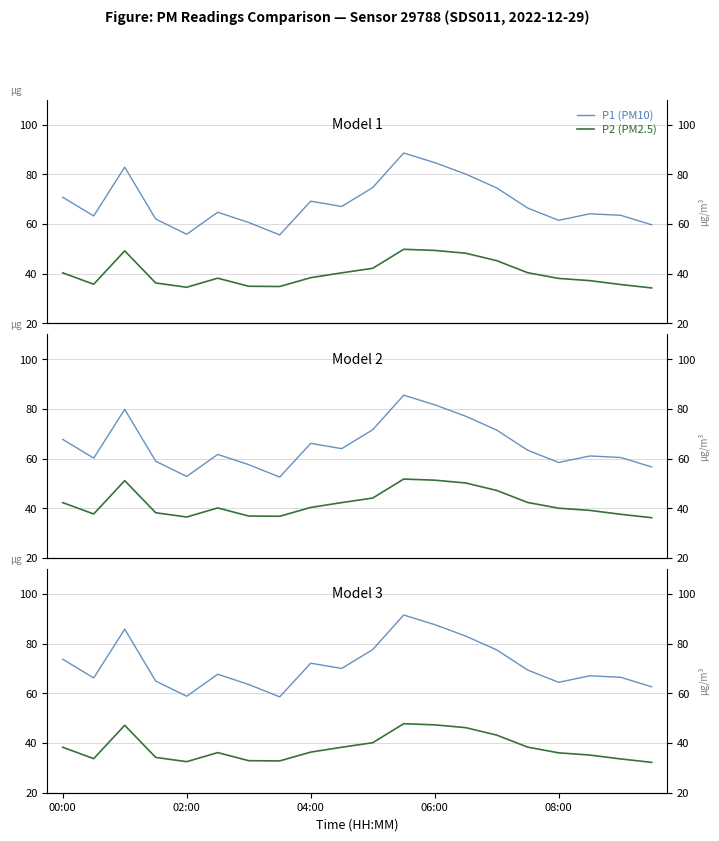

At how many categories does at least one series exceed 71?

8